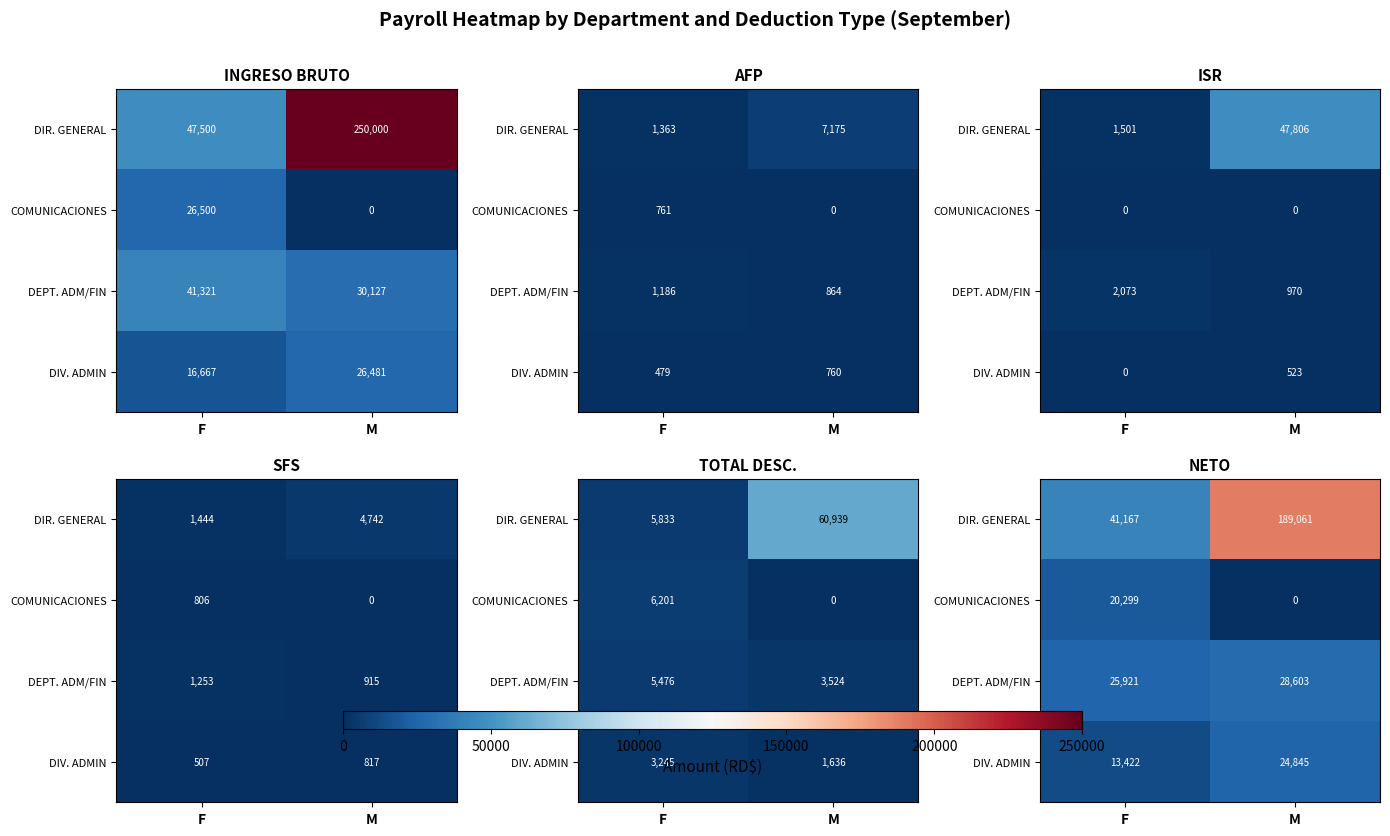

The value of DIV. ADMIN at M is 24845. True or false?

True